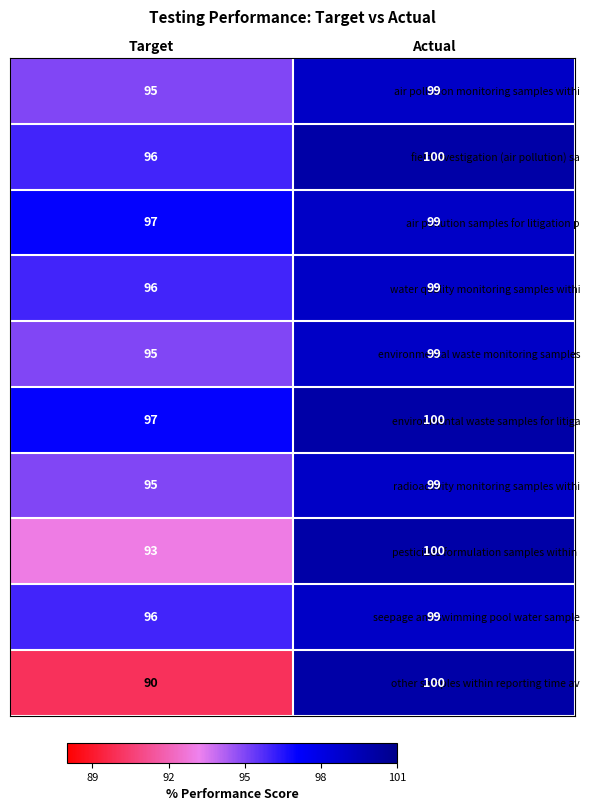

What is the average value of the air pollution monitoring samples withi series?

97